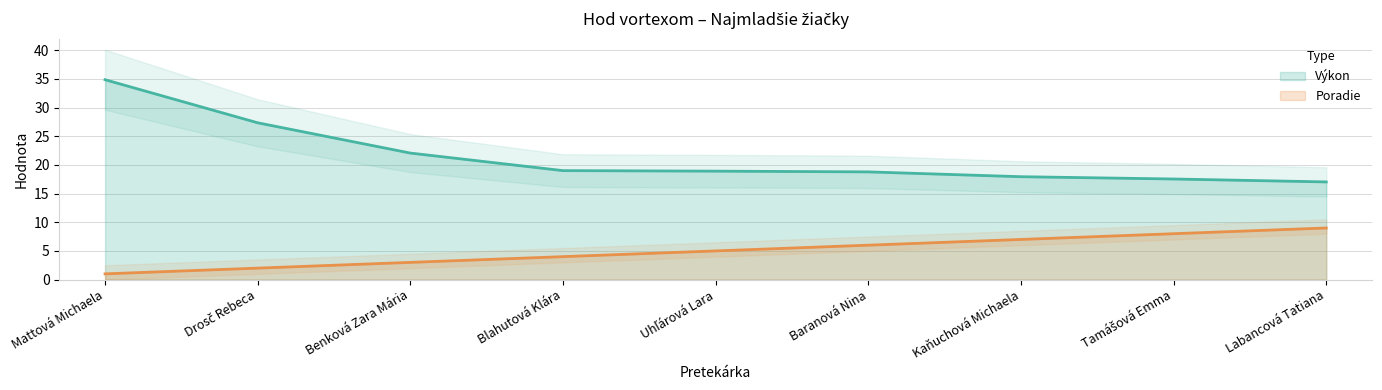

The Výkon series shows 11.6 at Labancová Tatiana. True or false?

False